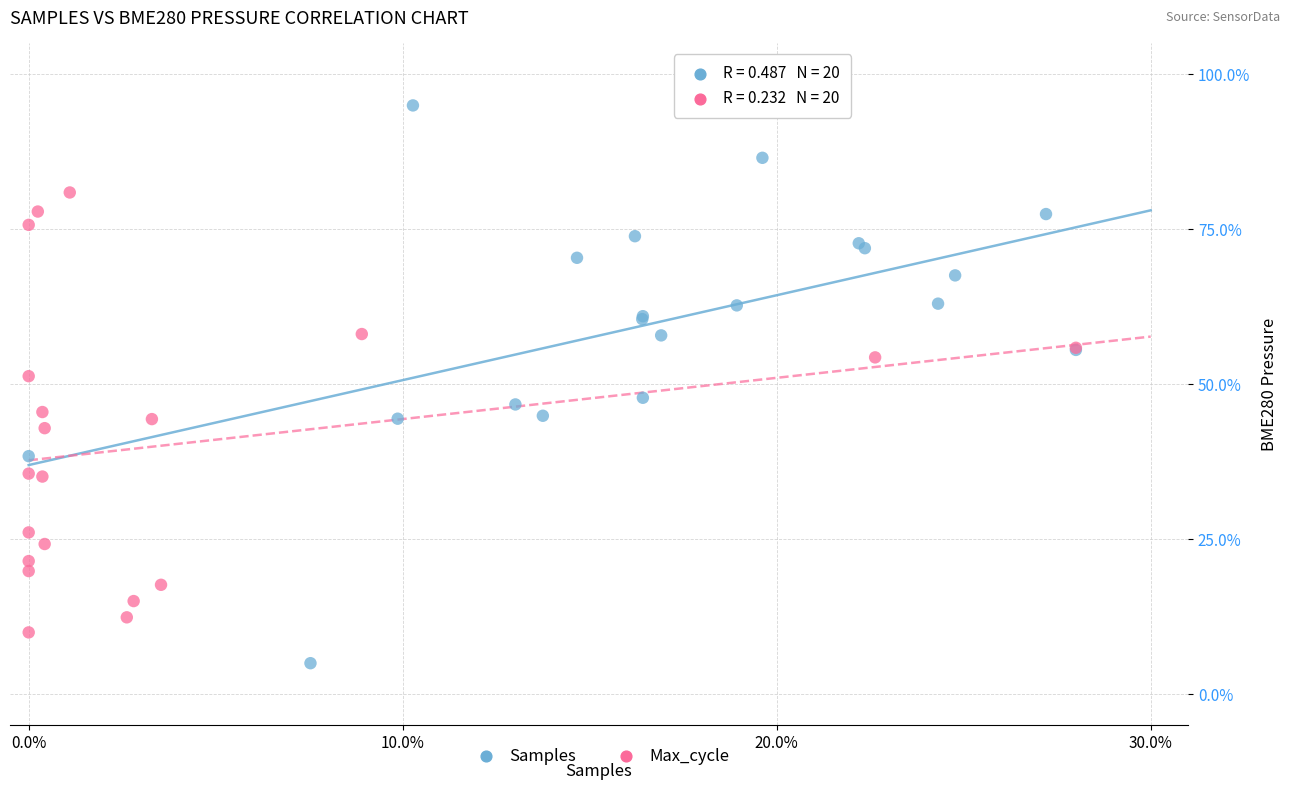

Which series has the widest spread of Y values?

Samples